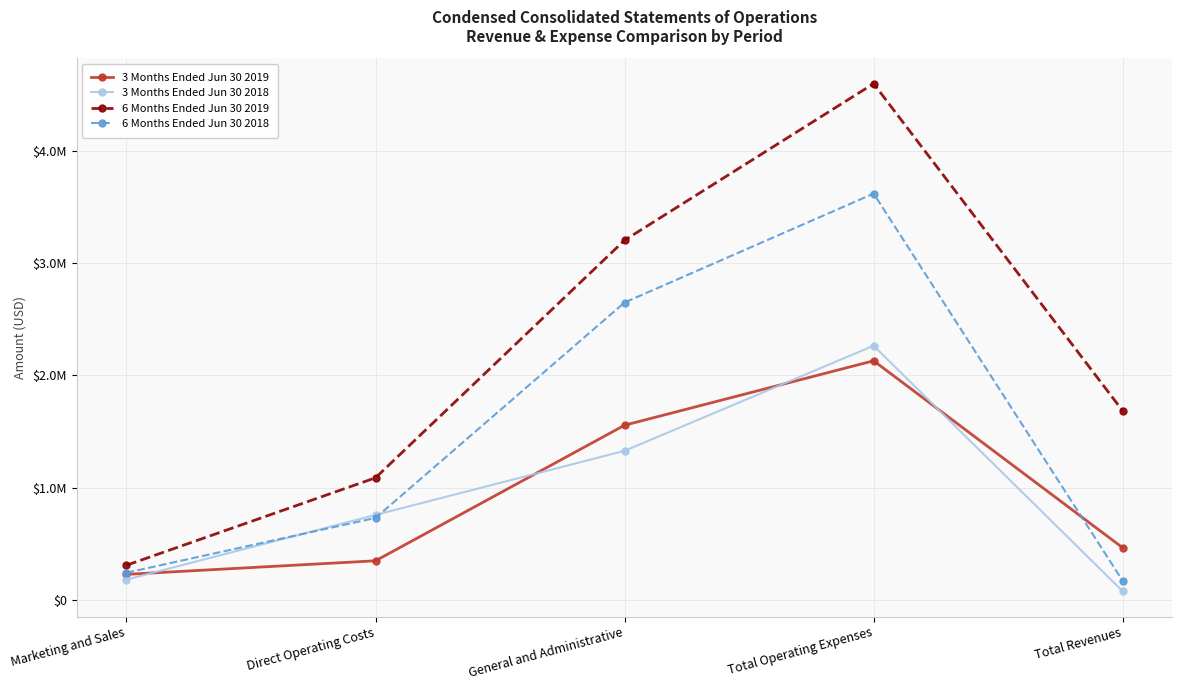

True or false: 3 Months Ended Jun 30 2018 and 6 Months Ended Jun 30 2018 intersect in this chart.

True